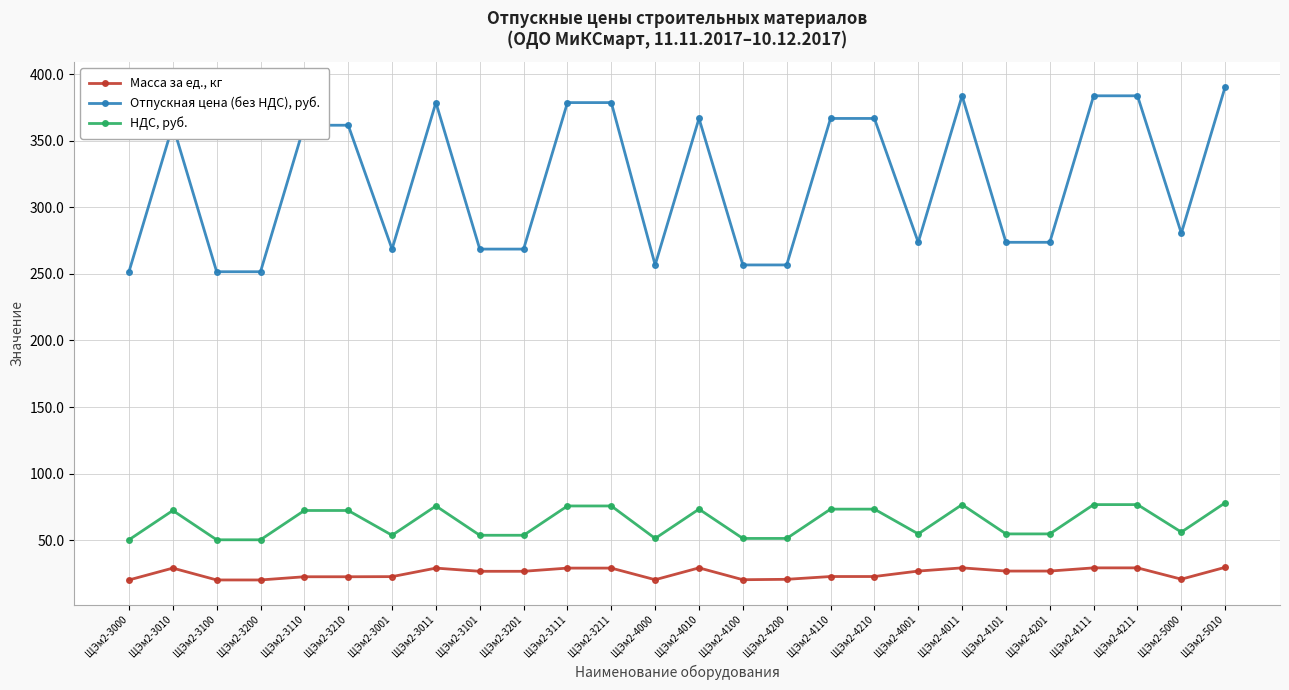

The Отпускная цена (без НДС), руб. series shows 127.3 at ЩЭм2-4010. True or false?

False